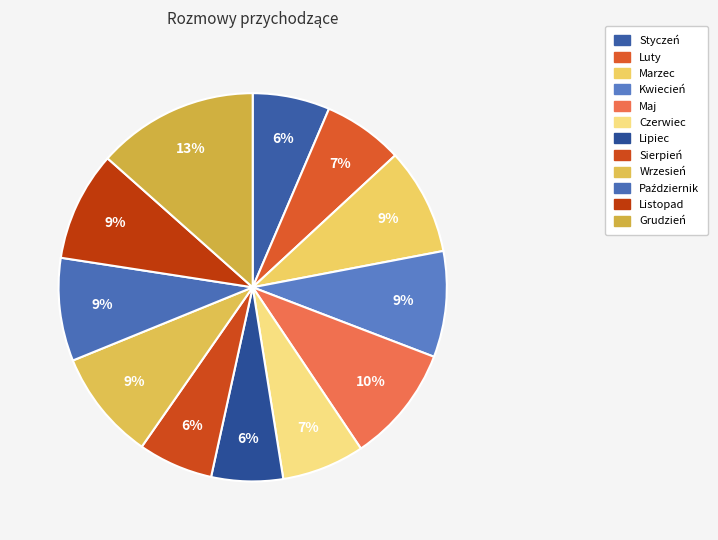

What is the change in value from Czerwiec to Grudzień?

+3039